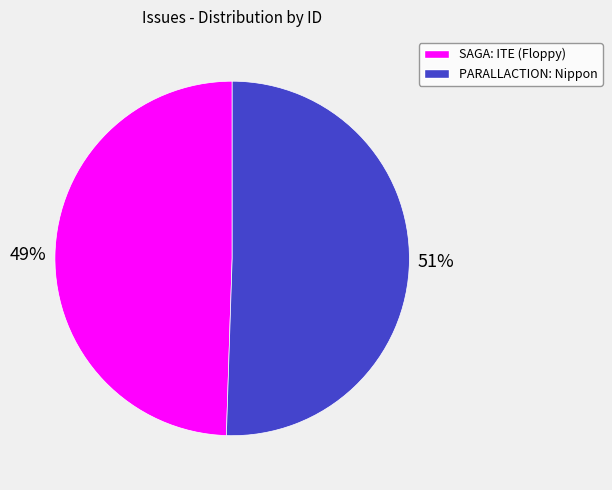

How many segments does this pie chart have?

2